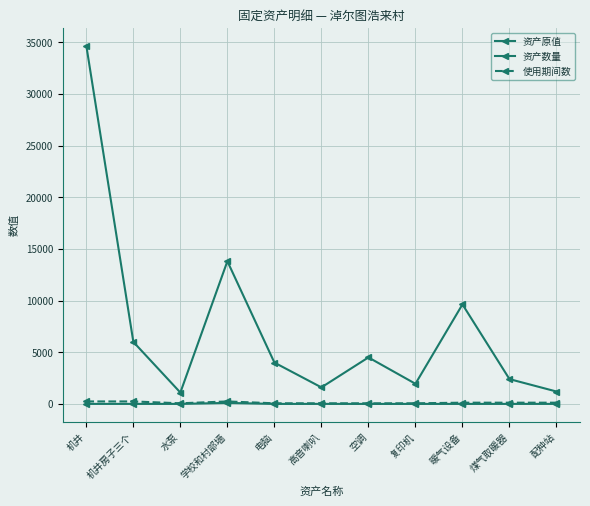

Which has a higher value, 暖气设备 or 电脑?

暖气设备